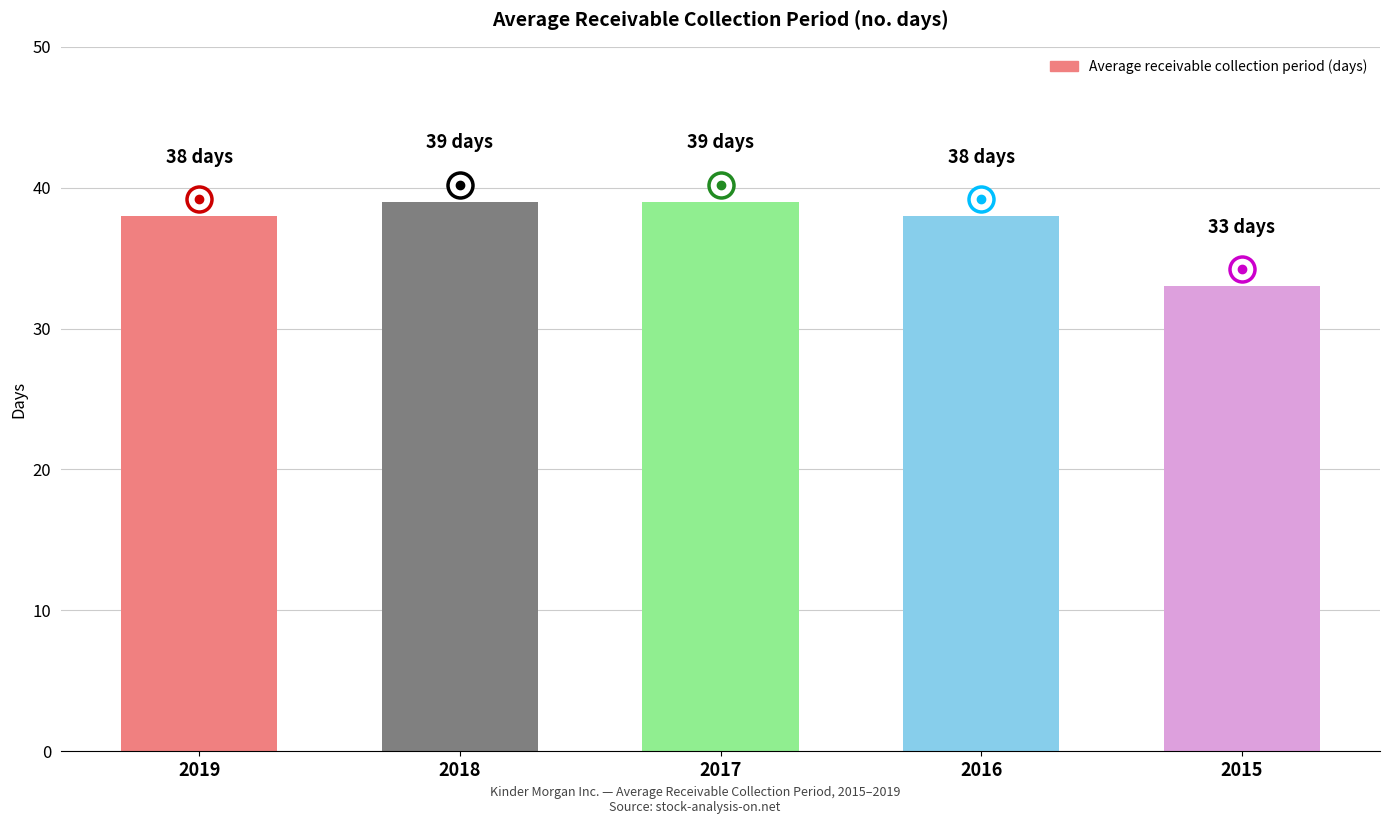

True or false: the data shows 14 at 2018.

False